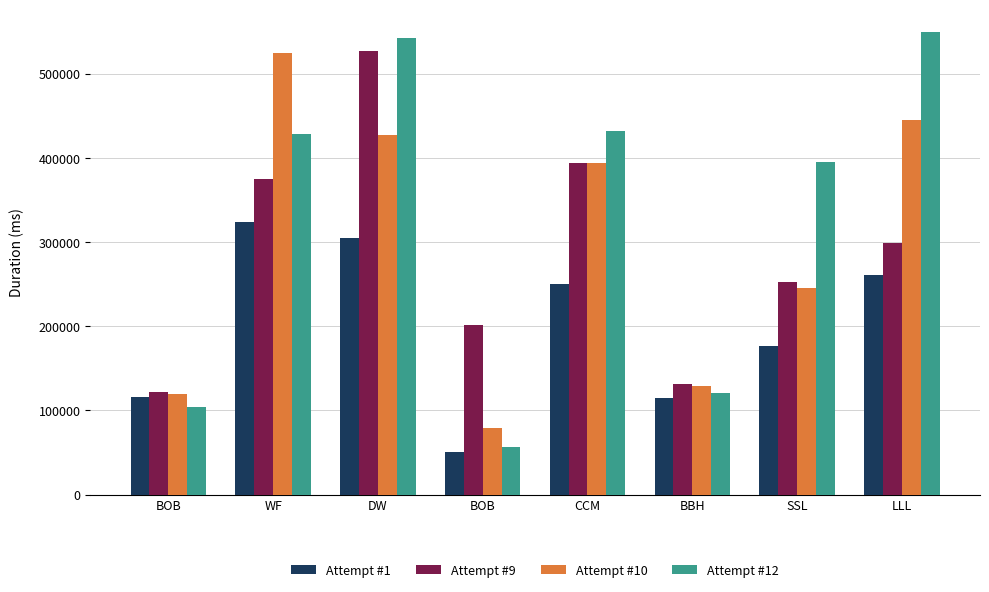

What is the label of the 5th bar from the left?

CCM